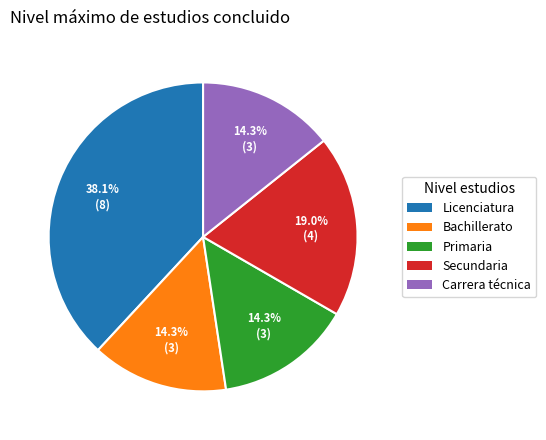

To the nearest percent, what is the combined percentage of Carrera técnica and Secundaria?

33%